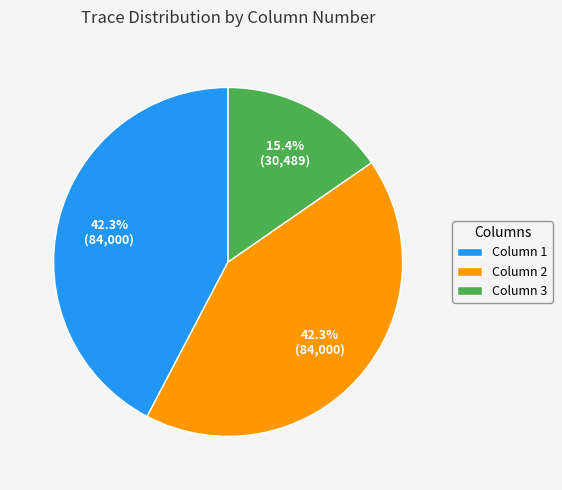

What percentage do Column 2 and Column 3 together represent?

57.7%